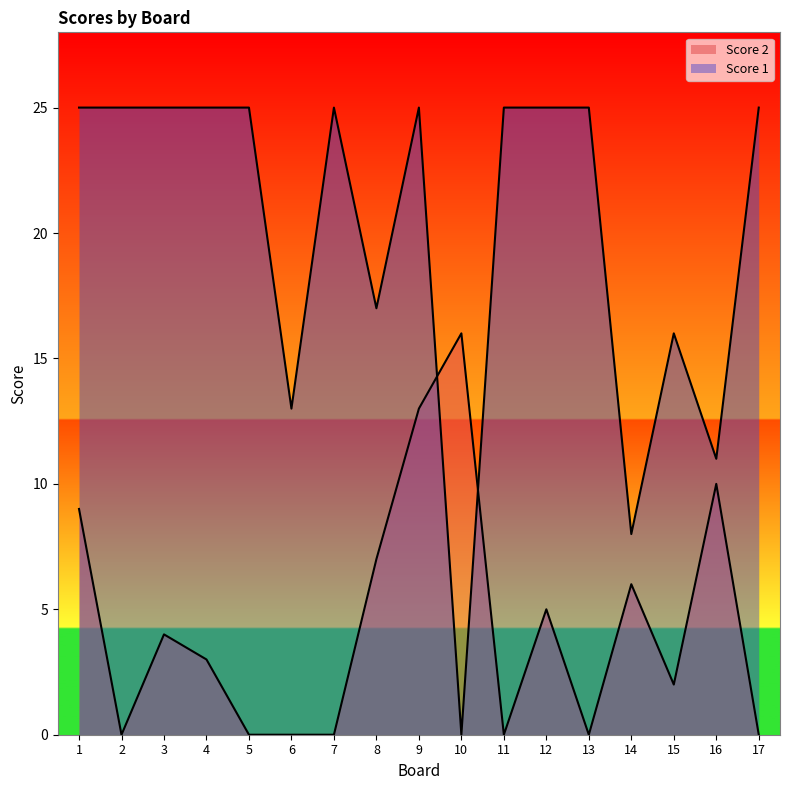

Reading right to left, extract all data points from this chart.

Score 2: 17=0	16=10	15=2	14=6	13=0	12=5	11=0	10=16	9=13	8=7	7=0	6=0	5=0	4=3	3=4	2=0	1=9
Score 1: 17=25	16=11	15=16	14=8	13=25	12=25	11=25	10=0	9=25	8=17	7=25	6=13	5=25	4=25	3=25	2=25	1=25